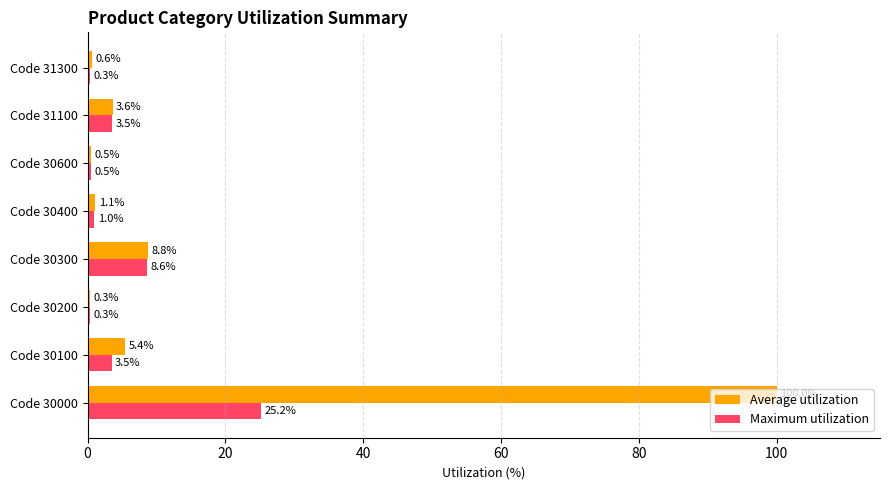

What is the sum of all Maximum utilization values?

42.9